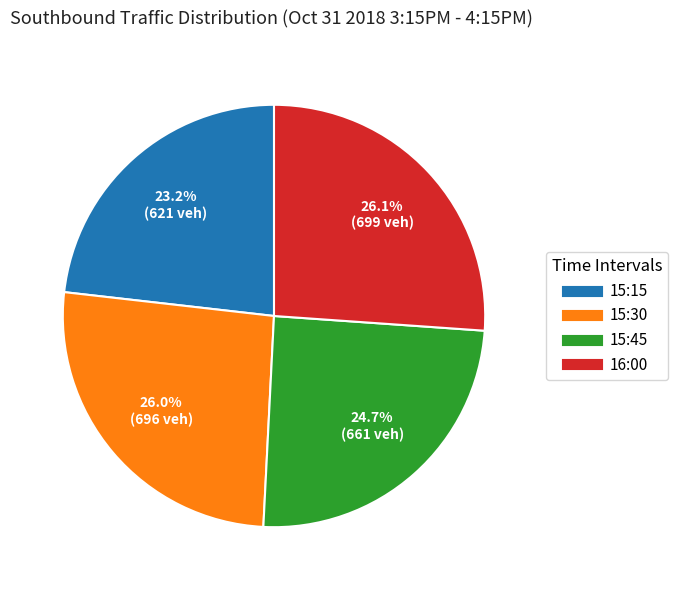

To the nearest percent, what is the combined percentage of 16:00 and 15:15?

49%